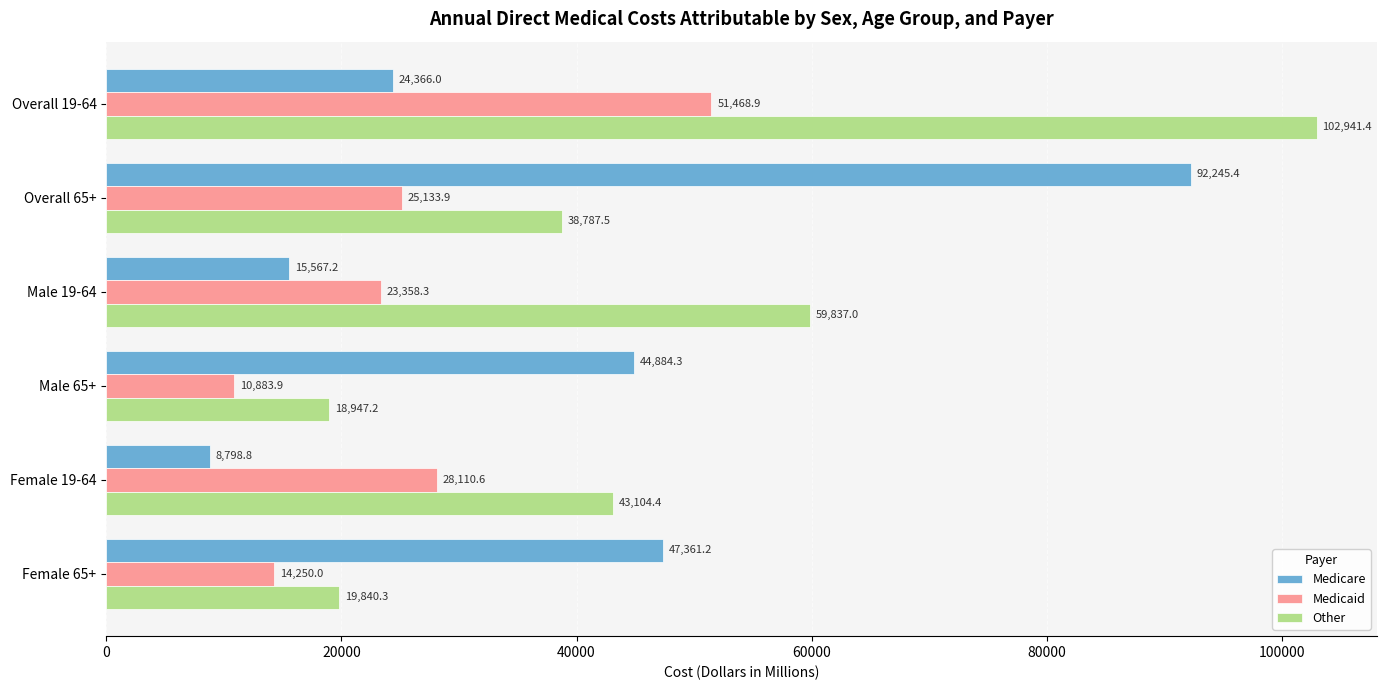

At which label is Other closest to 60944?

Male 19-64